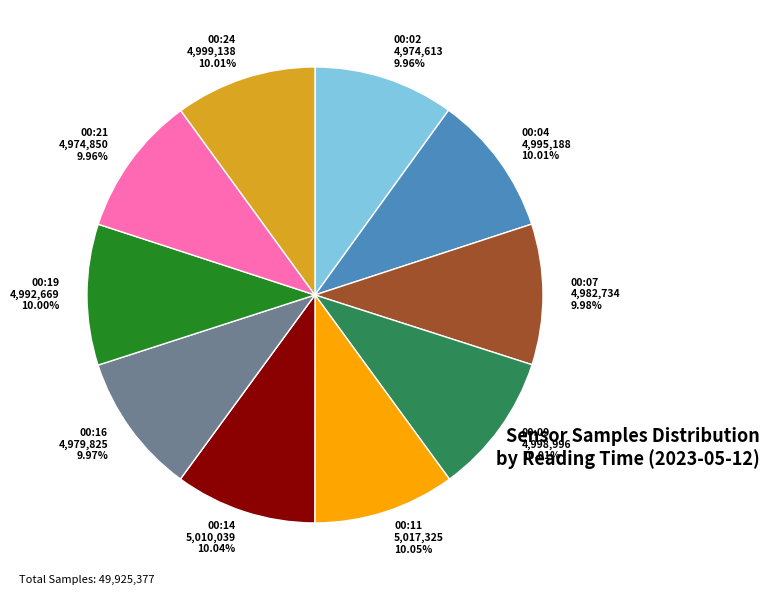

Does 00:09 4,998,996 10.01% account for over 50% of the chart?

No